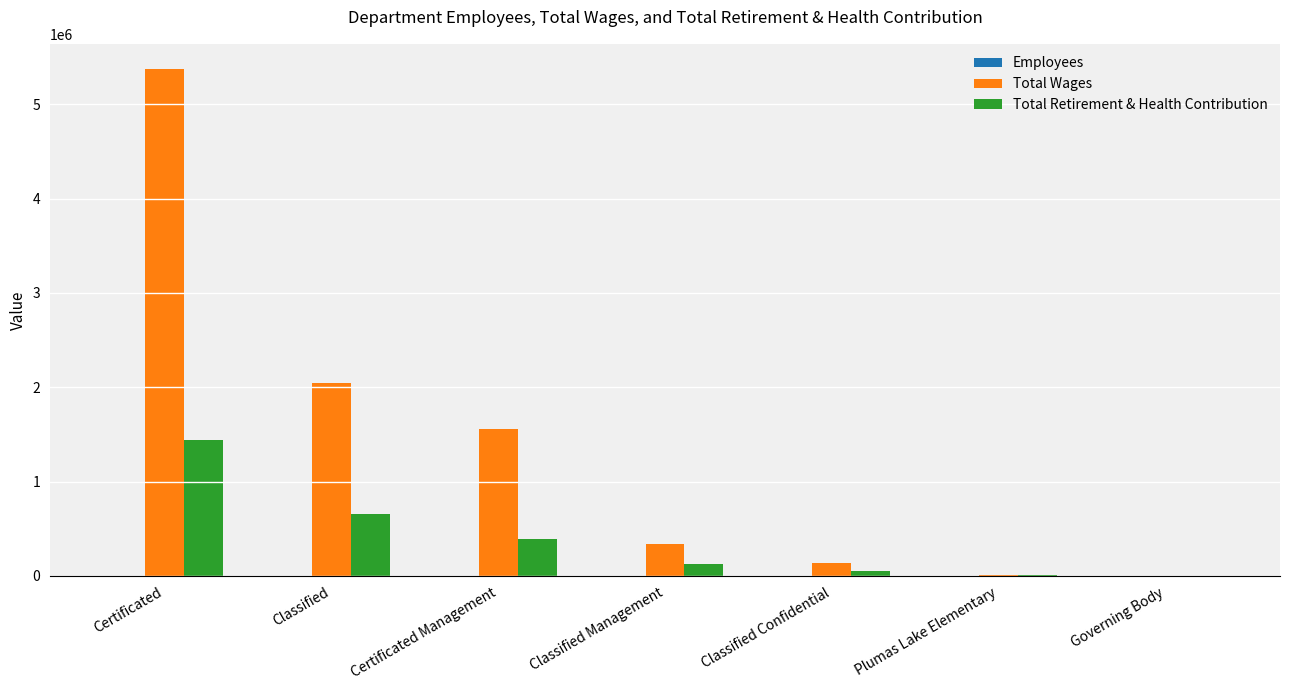

Which series has the largest range (max minus min)?

Total Wages